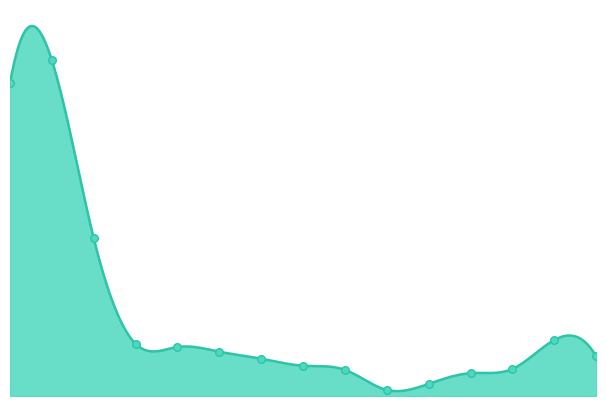

What is the ratio of the value at Macédoine du Nord to the value at Croatie?

1.1